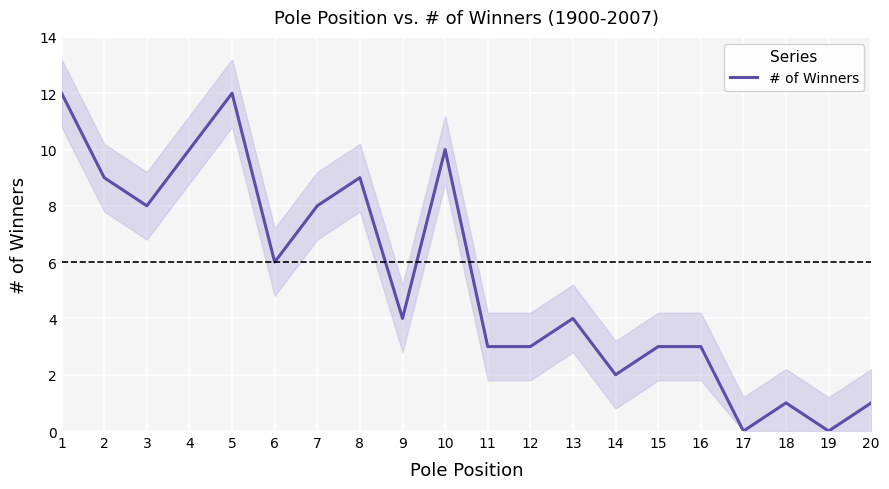

Rank the categories by value from highest to lowest.

1, 5, 4, 10, 2, 8, 3, 7, 6, 9, 13, 11, 12, 15, 16, 14, 18, 20, 17, 19